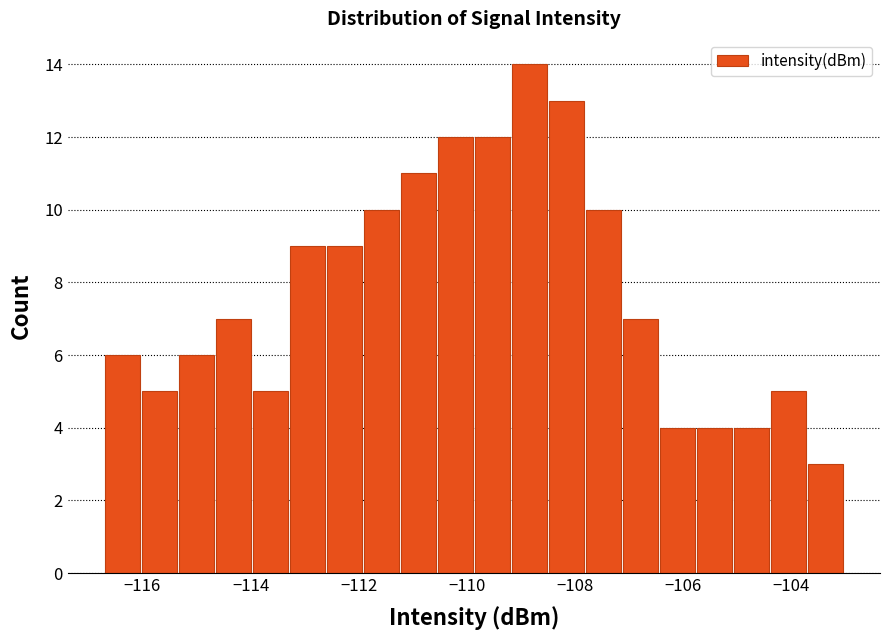

Around what value on the x-axis is the tallest bar? Give the approximate position of its centre, as read against the axis.

-108.8